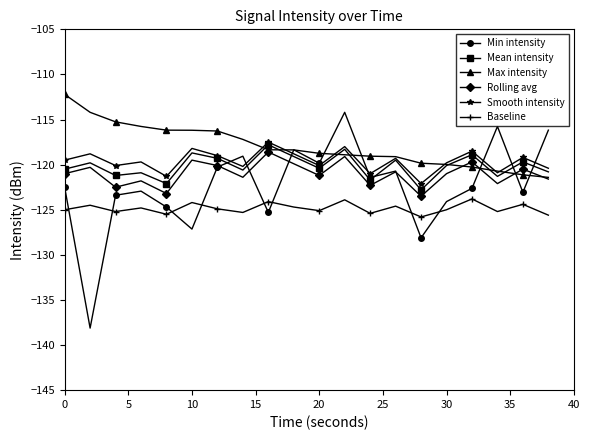

Which series has the largest total across all categories?

Max intensity